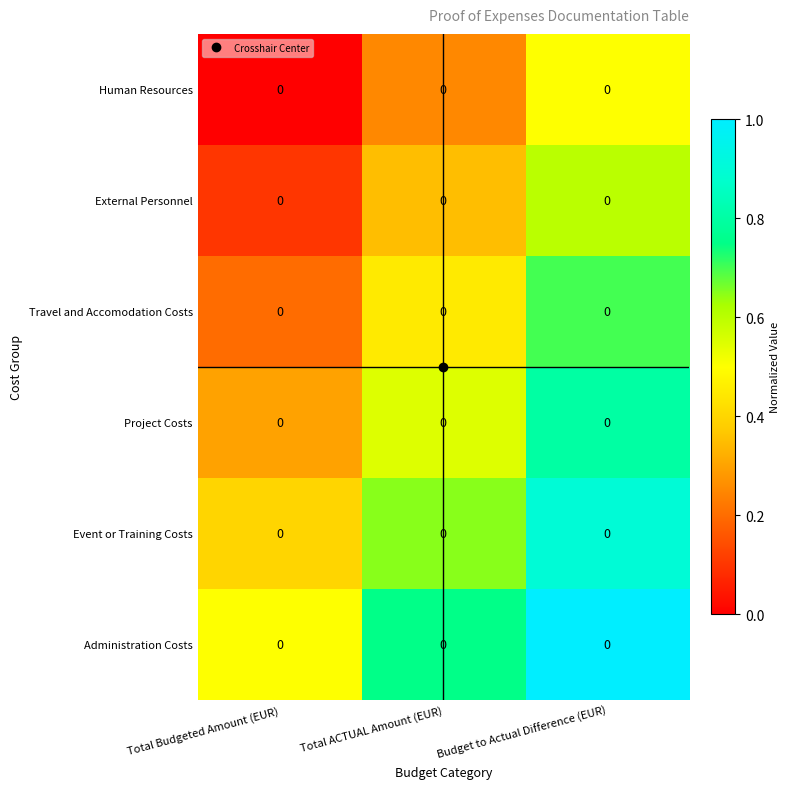

List the series in order of their overall mean, highest first.

Administration Costs, Event or Training Costs, Project Costs, Travel and Accomodation Costs, External Personnel, Human Resources